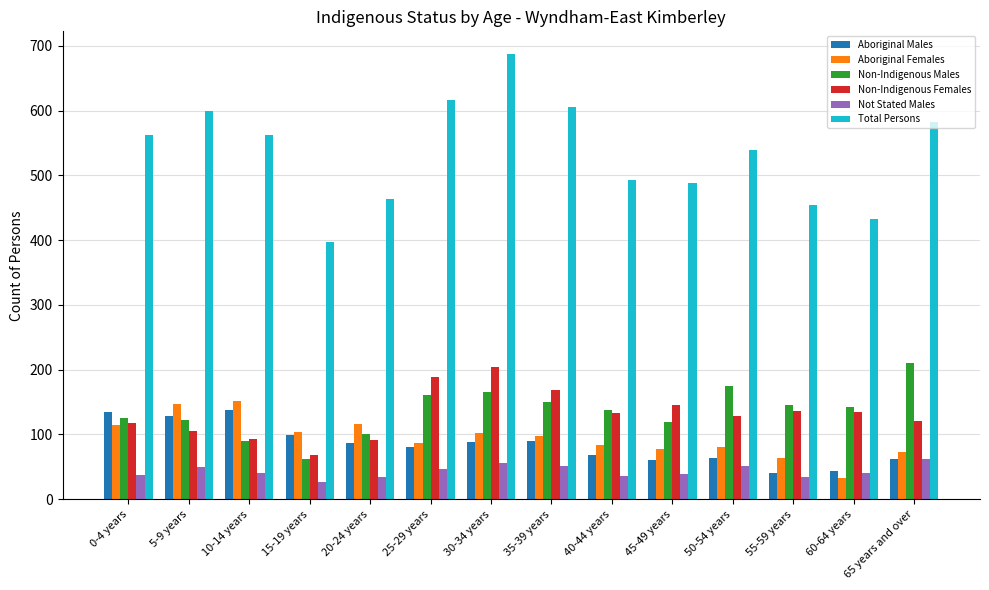

What is the difference between the maximum and minimum values in the Aboriginal Females series?

118